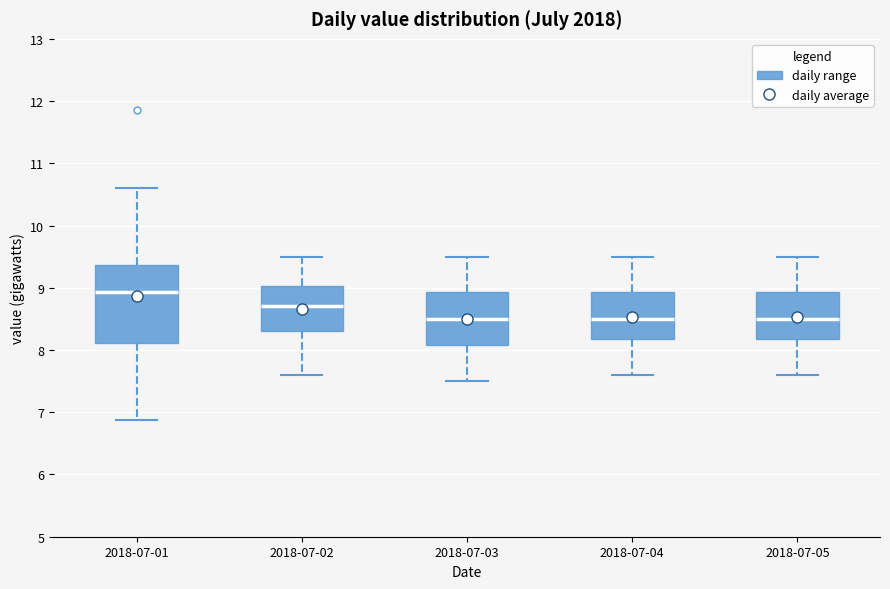

Reading left to right, read every box against the y-axis: the position of its median line, the range the box covers, and the ends of its whiskers. The values are not printed on the chart, so give them approximately, as read against the axis.

2018-07-01: median 8.9, box 8.1 to 9.4, whiskers 6.9 to 10.6
2018-07-02: median 8.7, box 8.3 to 9.0, whiskers 7.6 to 9.5
2018-07-03: median 8.5, box 8.1 to 8.9, whiskers 7.5 to 9.5
2018-07-04: median 8.5, box 8.2 to 8.9, whiskers 7.6 to 9.5
2018-07-05: median 8.5, box 8.2 to 8.9, whiskers 7.6 to 9.5